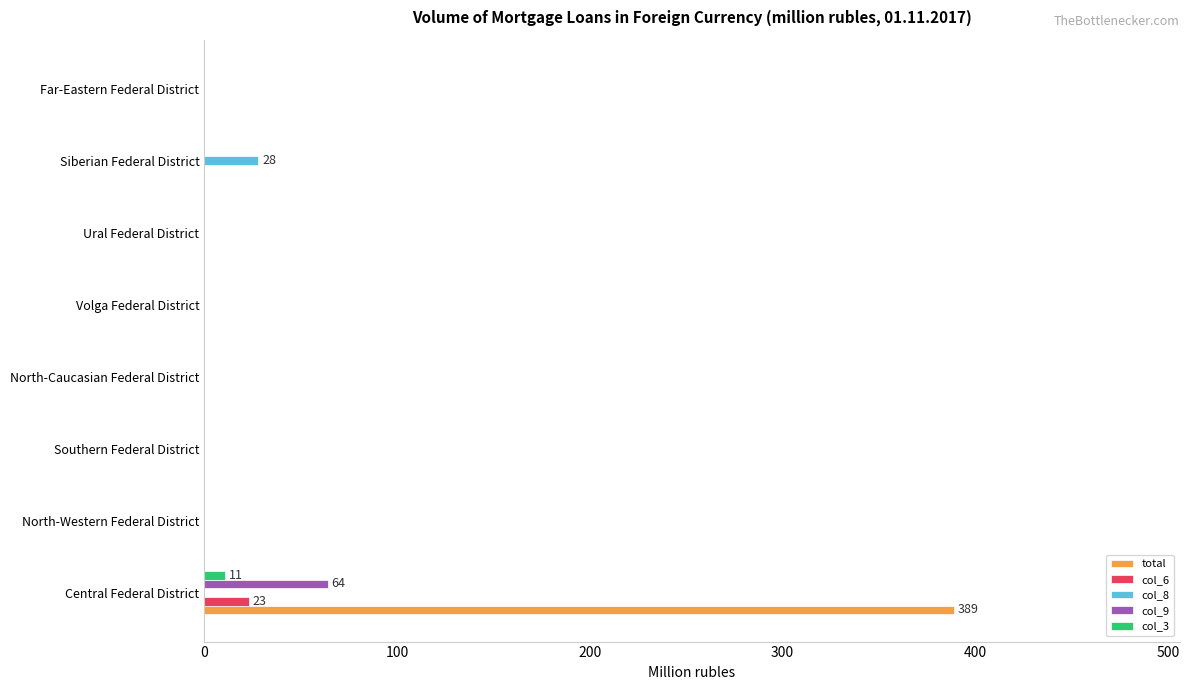

The col_8 series shows 0 at Far-Eastern Federal District. True or false?

True